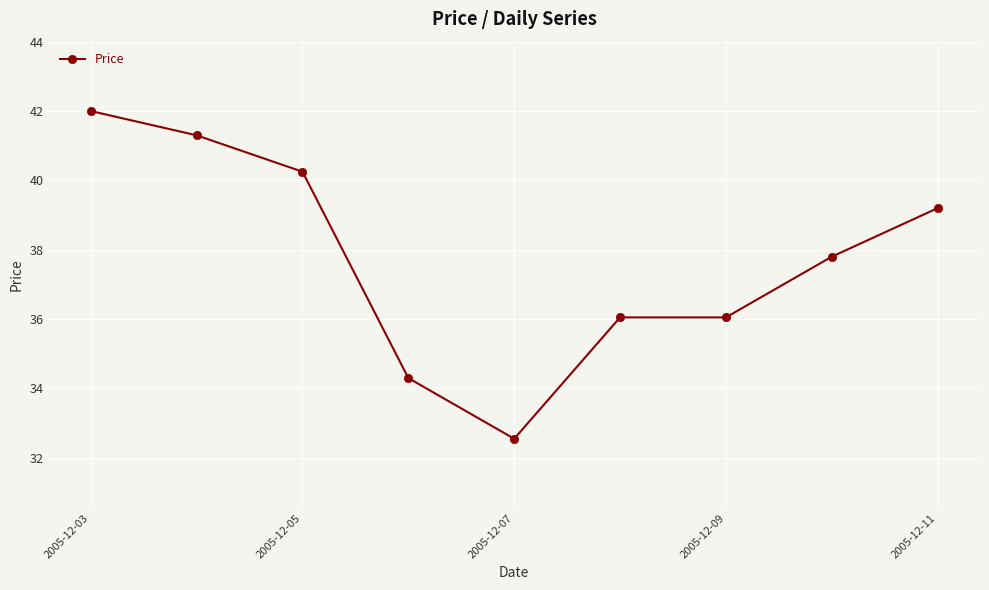

What is the value of the 1st point from the left?

42.0